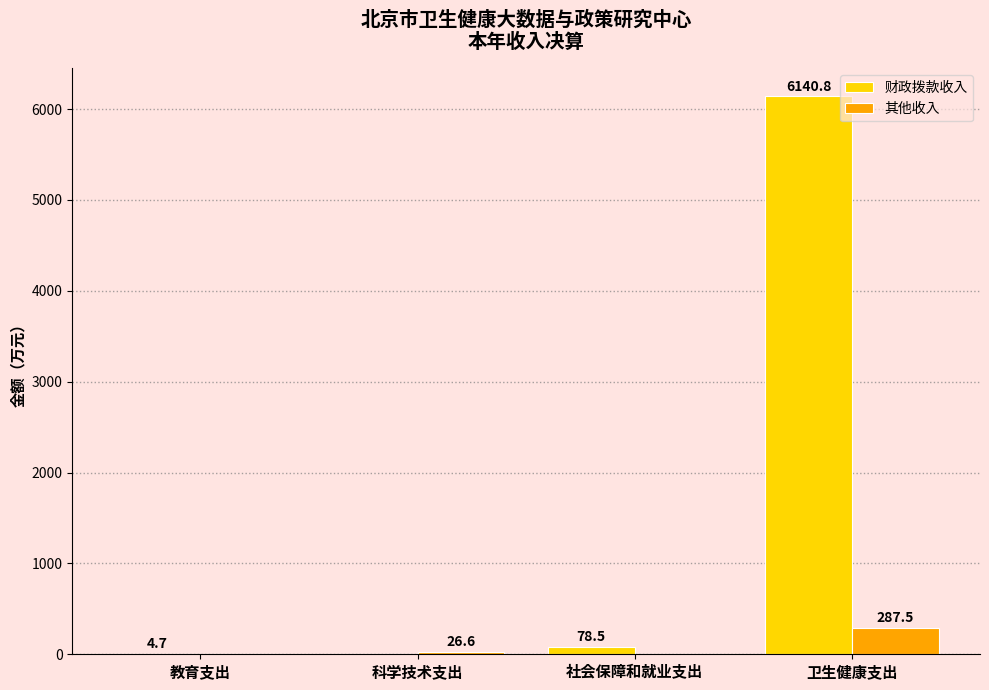

Are the bars horizontal?

No